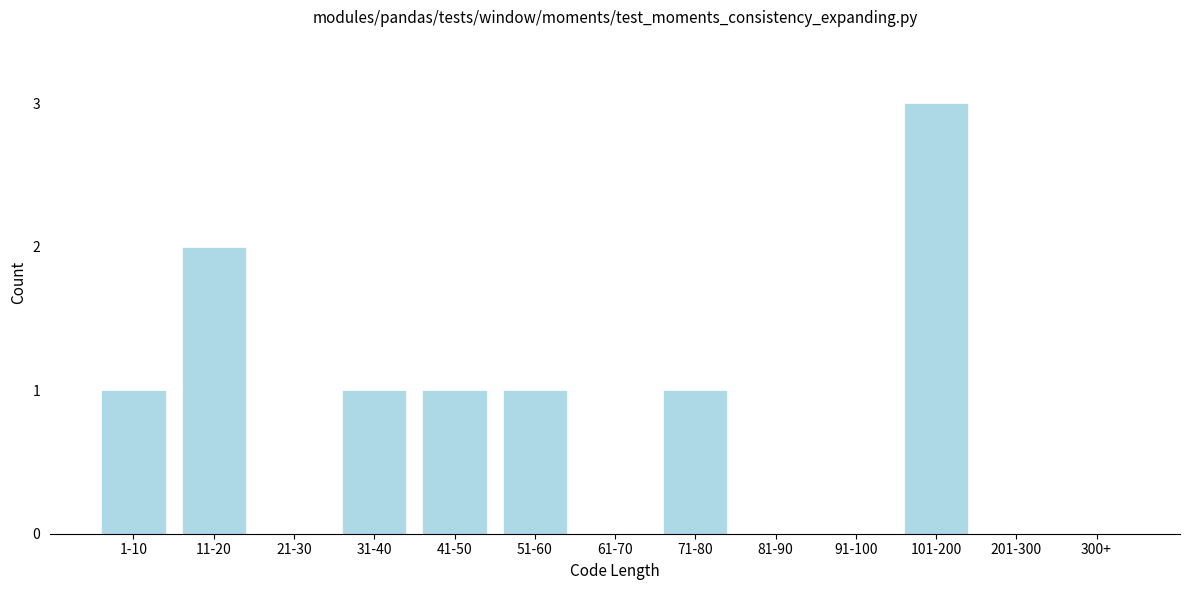

Reading left to right, list all the values displayed in this chart.

1-10=1	11-20=2	21-30=0	31-40=1	41-50=1	51-60=1	61-70=0	71-80=1	81-90=0	91-100=0	101-200=3	201-300=0	300+=0